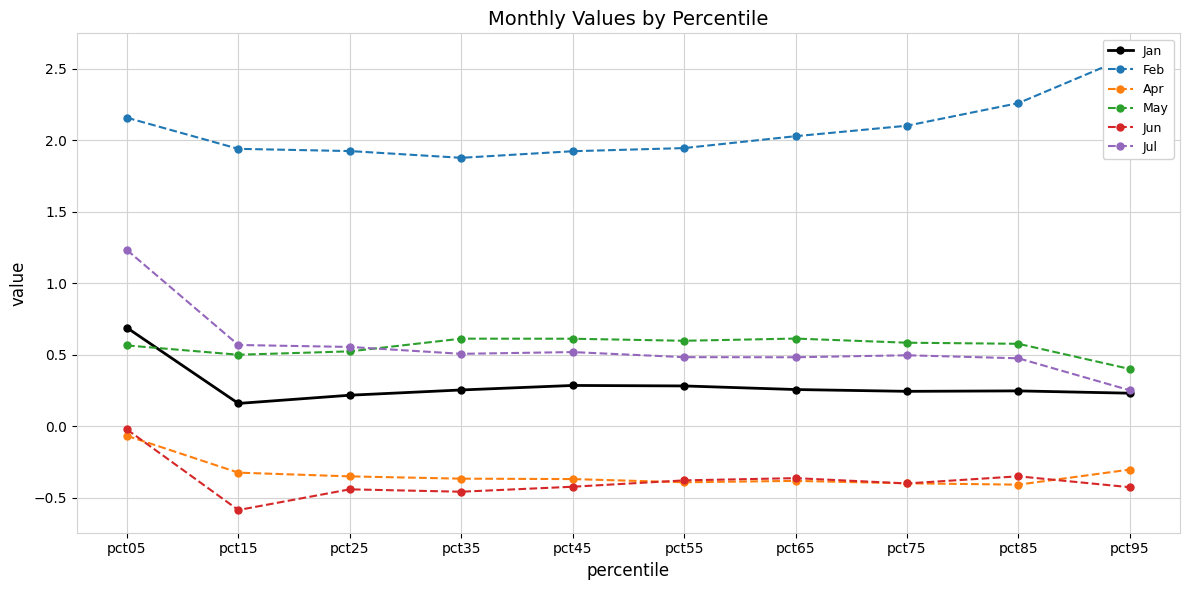

Reading right to left, what are all the values shown in this chart?

Jan: pct95=0.2	pct85=0.2	pct75=0.2	pct65=0.3	pct55=0.3	pct45=0.3	pct35=0.3	pct25=0.2	pct15=0.2	pct05=0.7
Feb: pct95=2.6	pct85=2.3	pct75=2.1	pct65=2.0	pct55=1.9	pct45=1.9	pct35=1.9	pct25=1.9	pct15=1.9	pct05=2.2
Apr: pct95=-0.3	pct85=-0.4	pct75=-0.4	pct65=-0.4	pct55=-0.4	pct45=-0.4	pct35=-0.4	pct25=-0.4	pct15=-0.3	pct05=-0.1
May: pct95=0.4	pct85=0.6	pct75=0.6	pct65=0.6	pct55=0.6	pct45=0.6	pct35=0.6	pct25=0.5	pct15=0.5	pct05=0.6
Jun: pct95=-0.4	pct85=-0.3	pct75=-0.4	pct65=-0.4	pct55=-0.4	pct45=-0.4	pct35=-0.5	pct25=-0.4	pct15=-0.6	pct05=-0.0
Jul: pct95=0.3	pct85=0.5	pct75=0.5	pct65=0.5	pct55=0.5	pct45=0.5	pct35=0.5	pct25=0.6	pct15=0.6	pct05=1.2